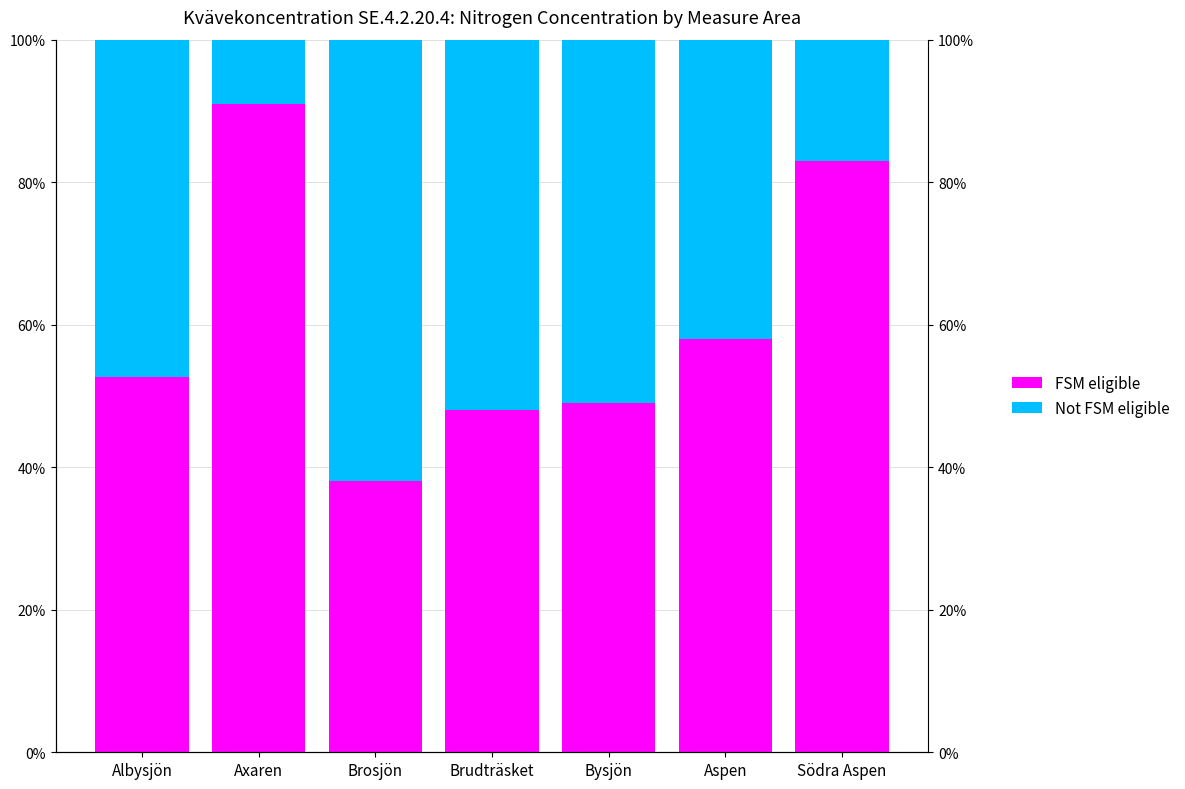

Which series has the largest total across all categories?

FSM eligible